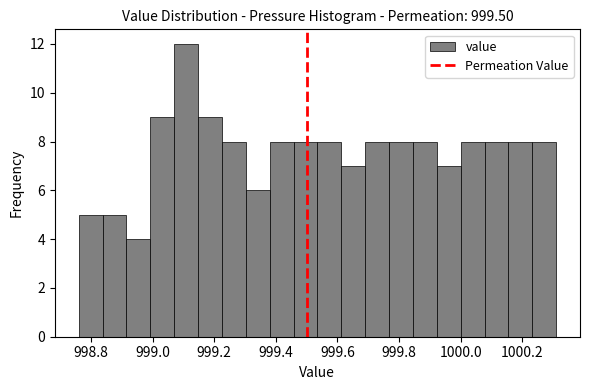

Around what value on the x-axis is the tallest bar? Give the approximate position of its centre, as read against the axis.

999.10